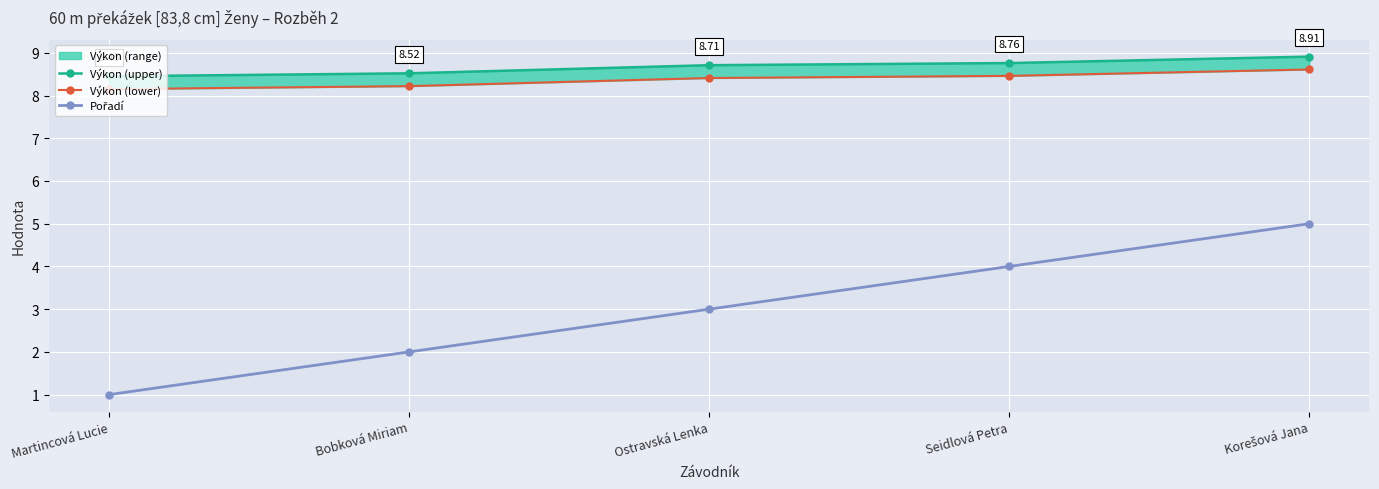

What is the total value across all series at Martincová Lucie?

17.6